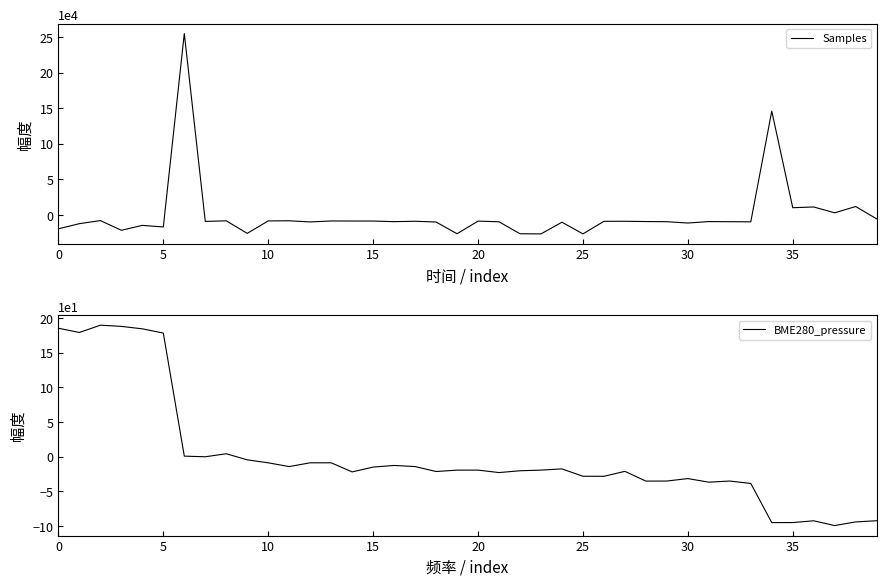

What is the difference between the second highest and second lowest values in the BME280_pressure series?

283.4